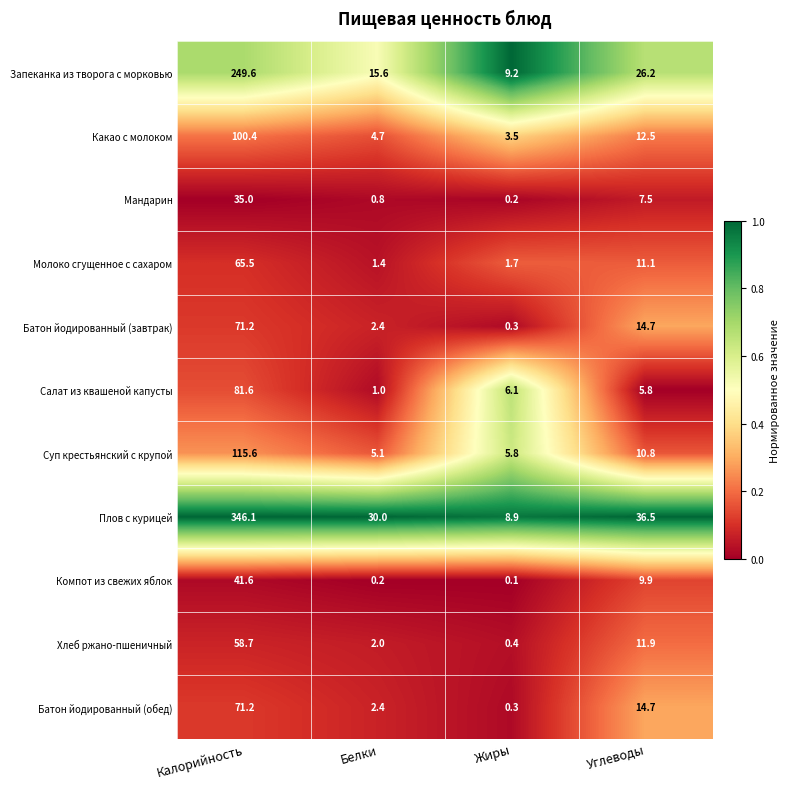

What is the difference between the highest and lowest values at Белки?

29.8